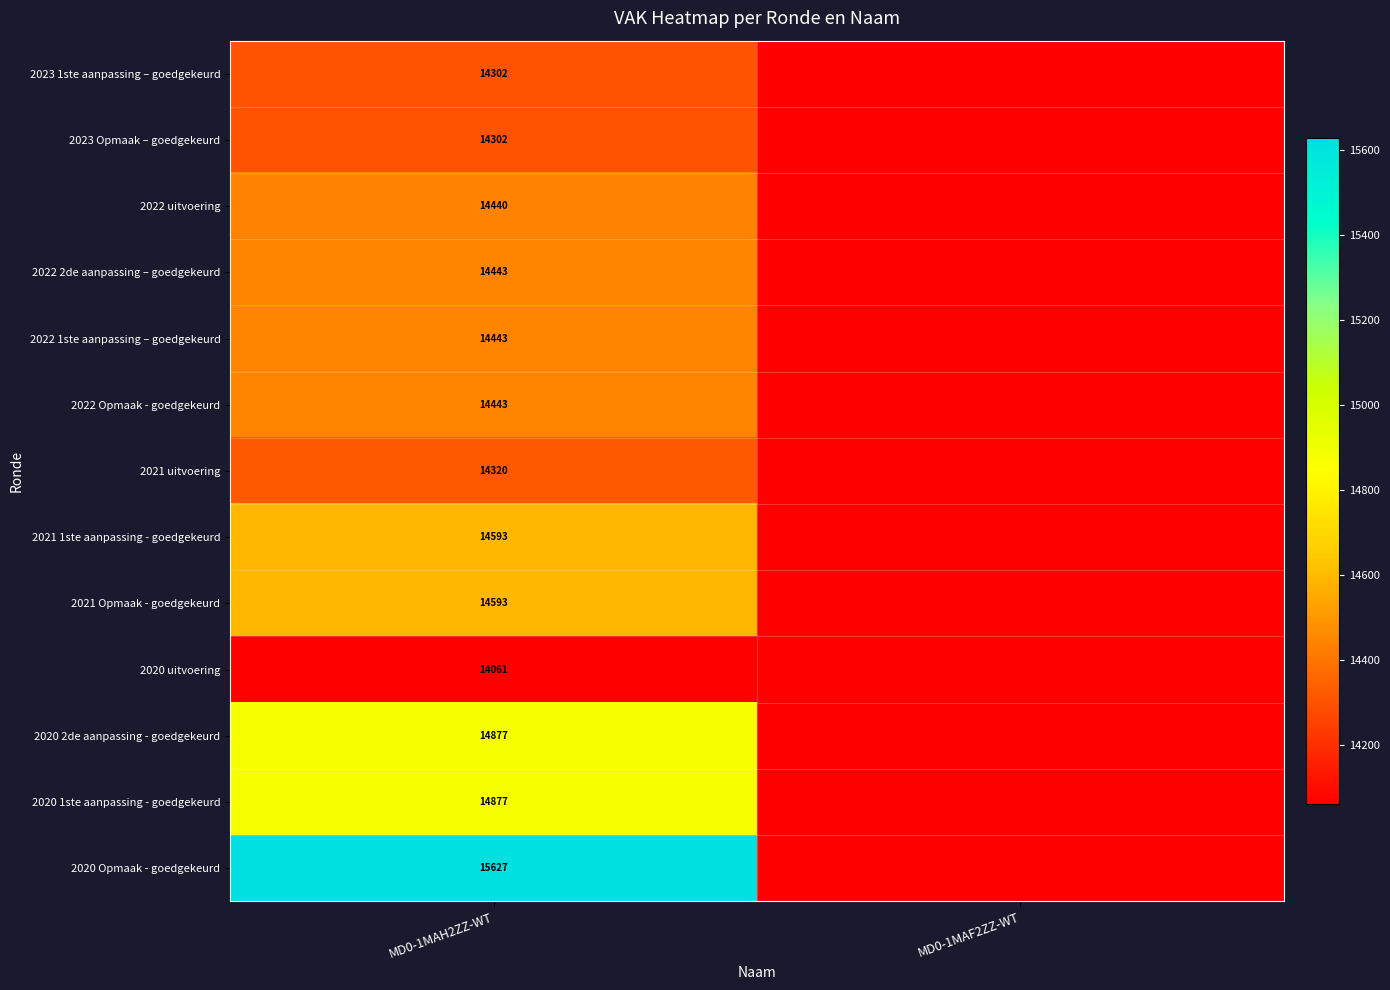

True or false: 2022 uitvoering has a value of 14440 at MD0-1MAH2ZZ-WT.

True